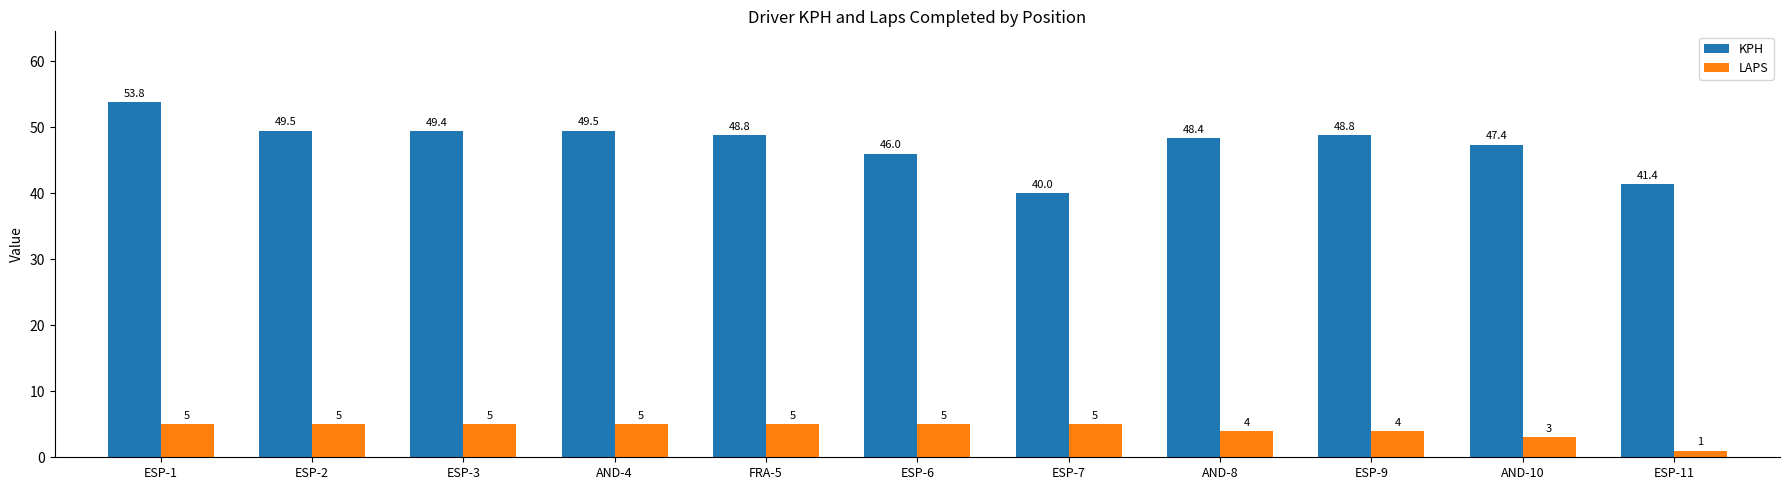

What value does the KPH series have at ESP-3?

49.4